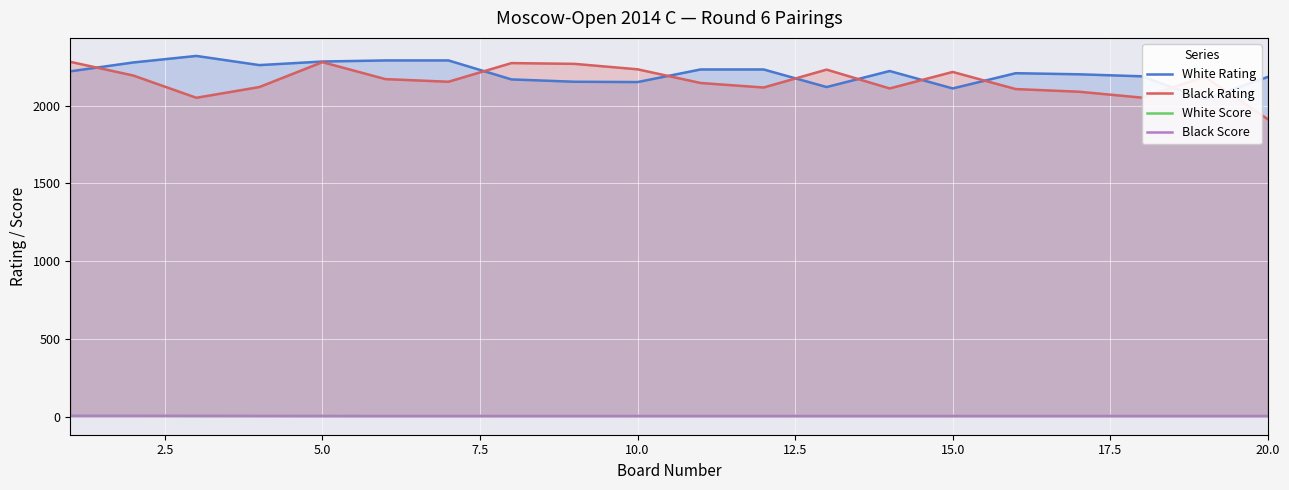

True or false: White Score and Black Rating intersect in this chart.

False